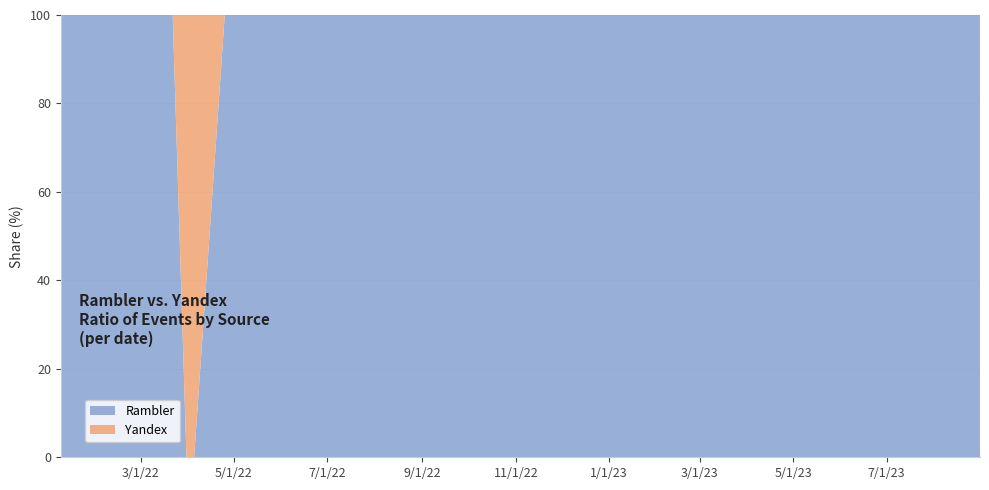

What is the maximum value for Rambler?

100